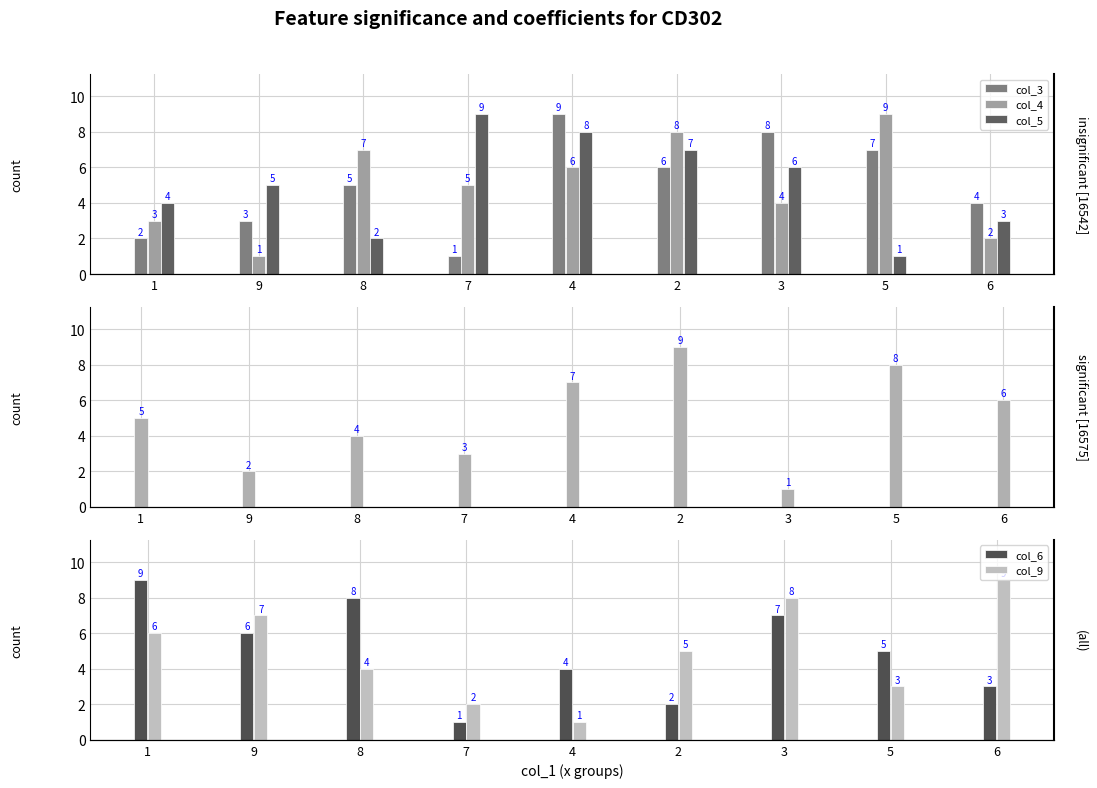

How many bars are there in each group?

6